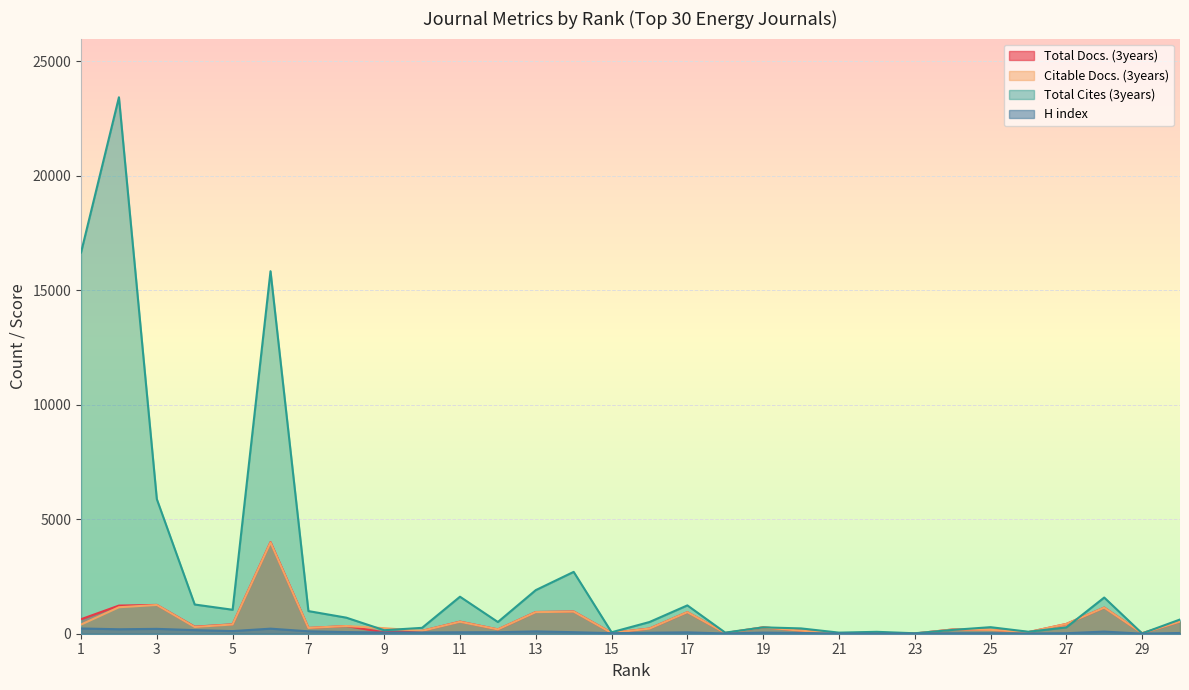

True or false: H index and Total Docs. (3years) intersect in this chart.

False